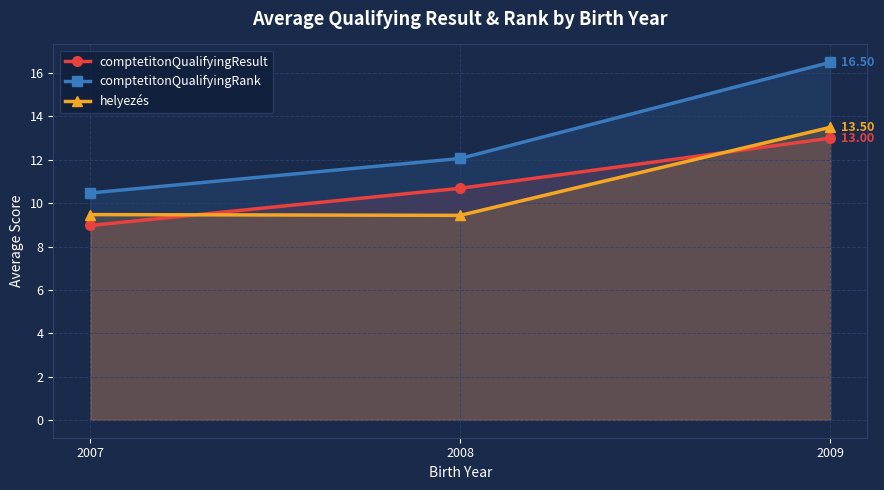

Does the chart display data point markers on the line(s)?

Yes